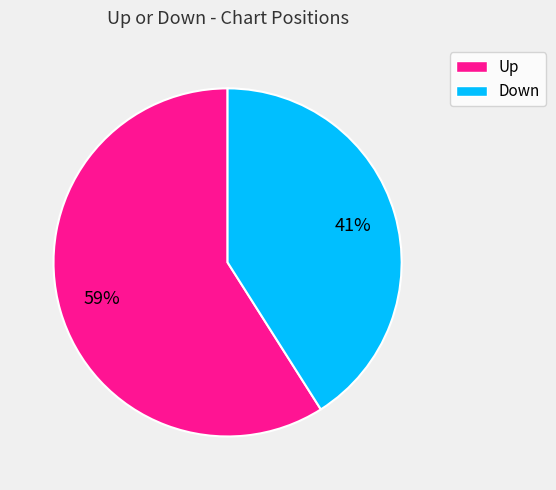

How many slices are in this pie chart?

2